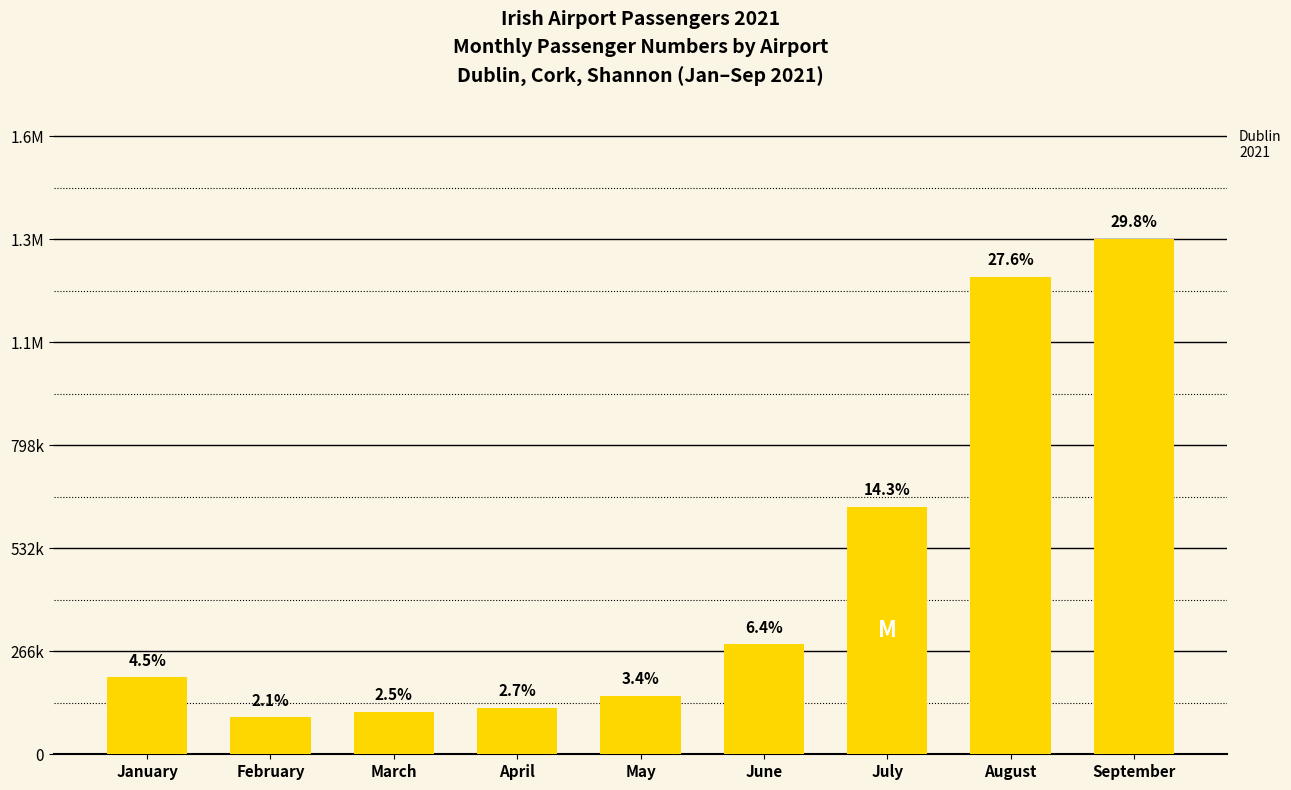

Are the bars horizontal?

No